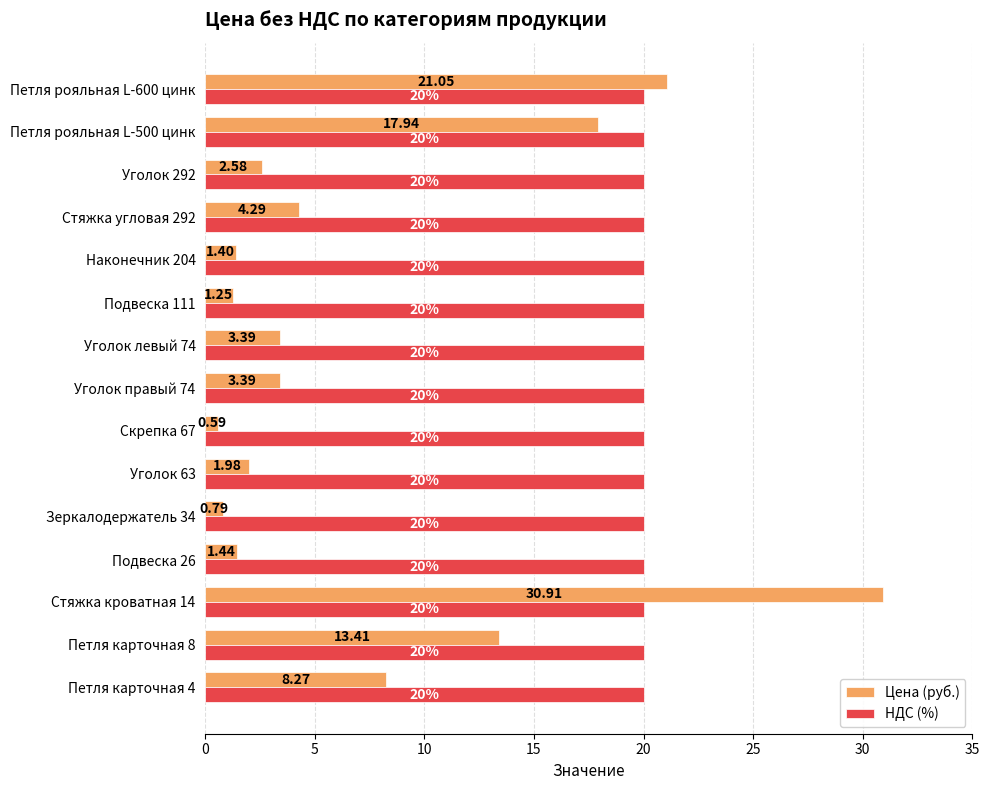

At which label does Цена (руб.) reach its peak?

Стяжка кроватная 14